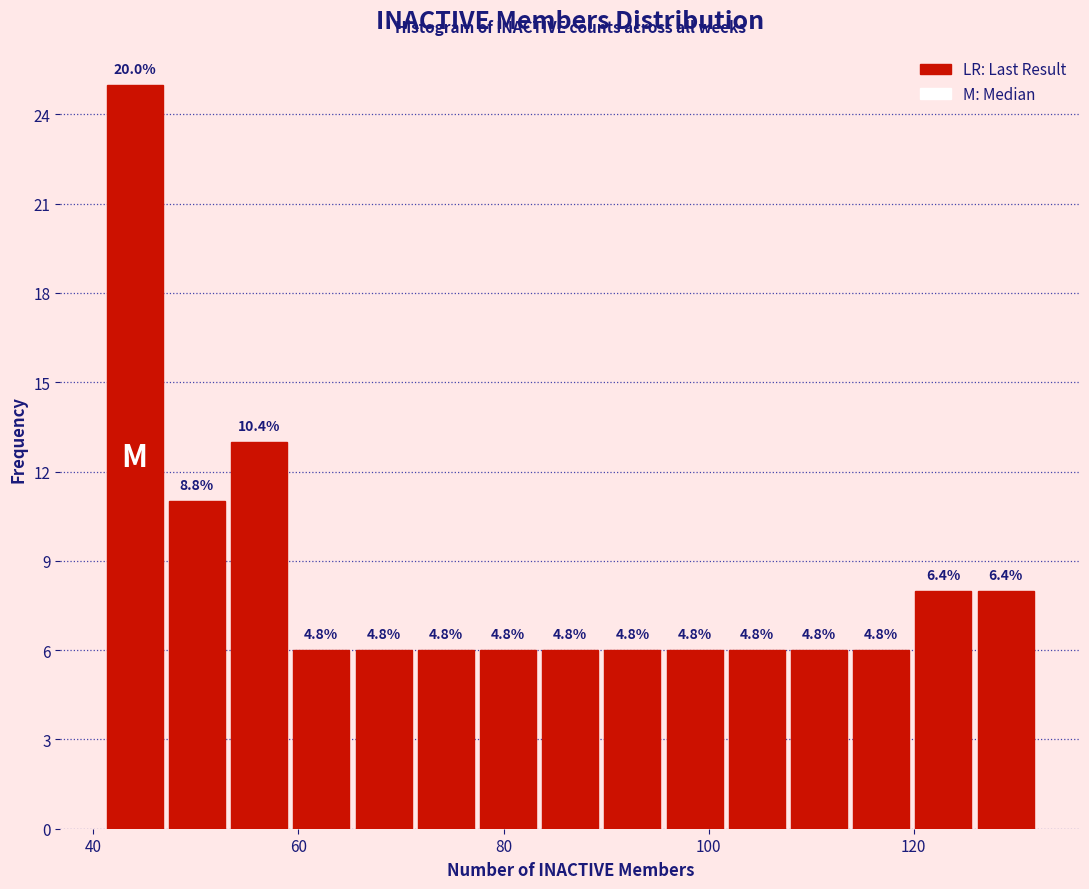

Read against the x-axis, roughly where is the centre of the tallest bar?

44